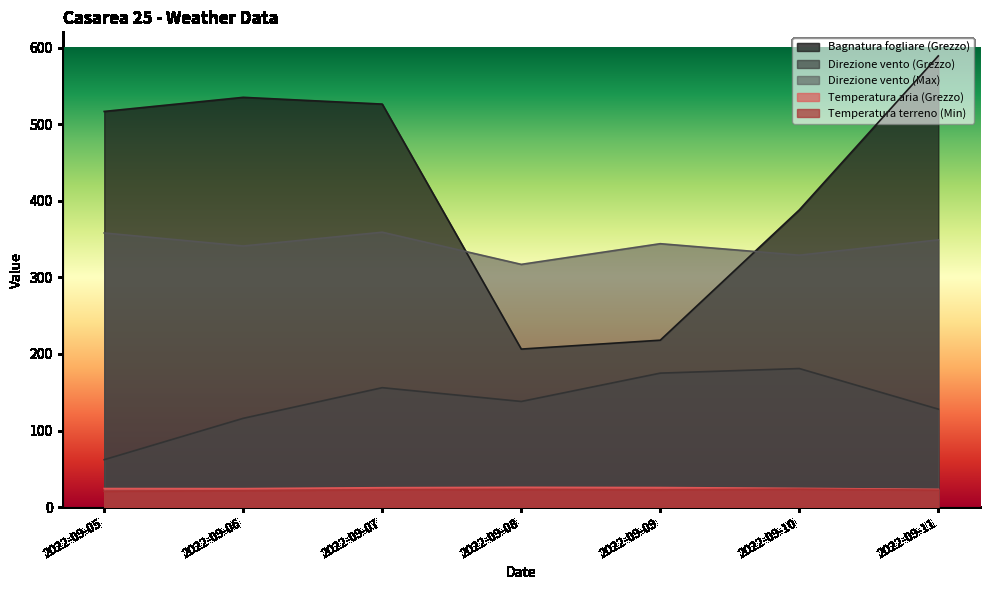

What is the difference between the second highest and minimum values in the Temperatura terreno (Min) series?

2.2